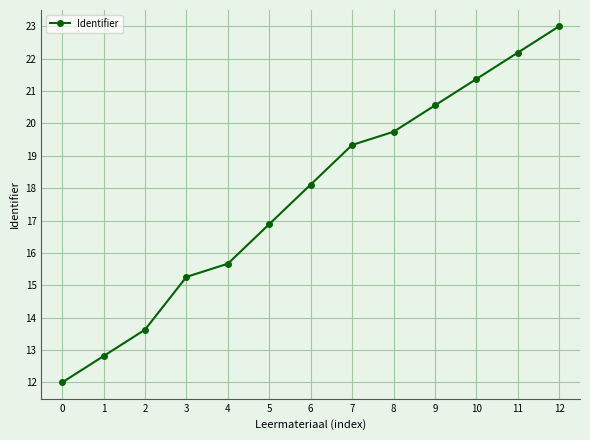

What is the ratio of the value at 6 to the value at 9?

0.9